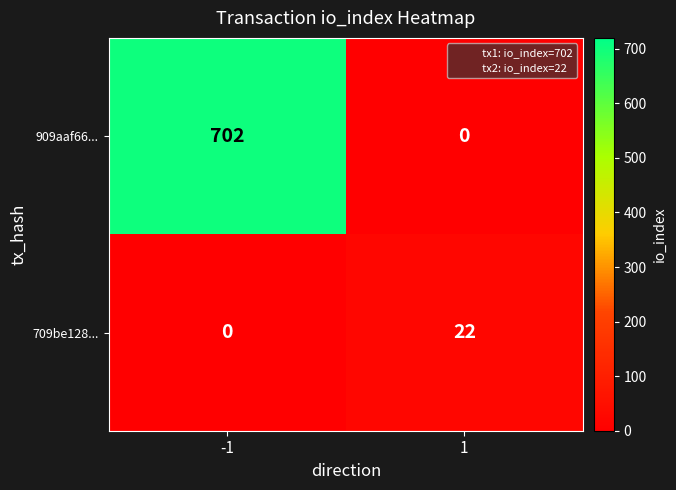

At which category is the sum across all series the highest?

-1